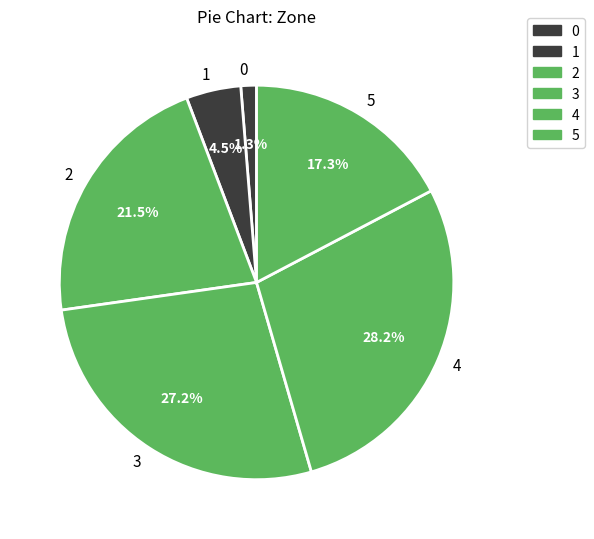

What percentage is NOT represented by 1?

95.5%